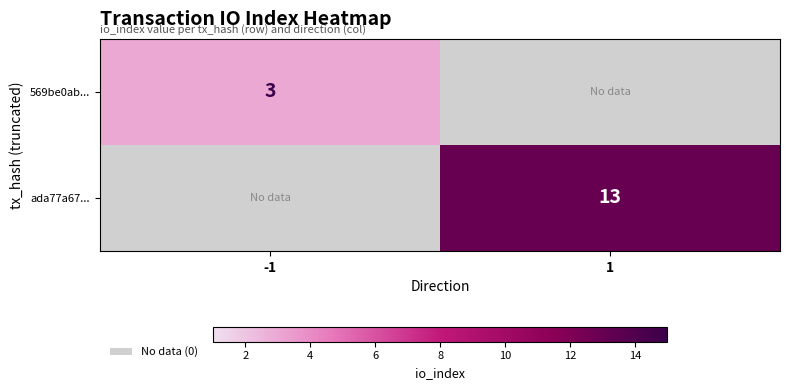

The value of 569be0ab... at -1 is 4. True or false?

False